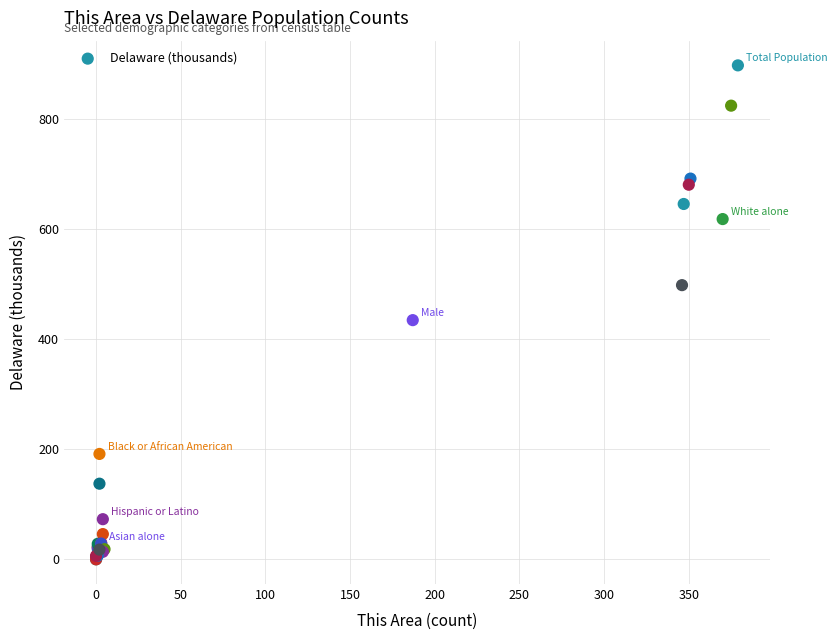

What Y value in the scatter plot is closest to 449?

434.9